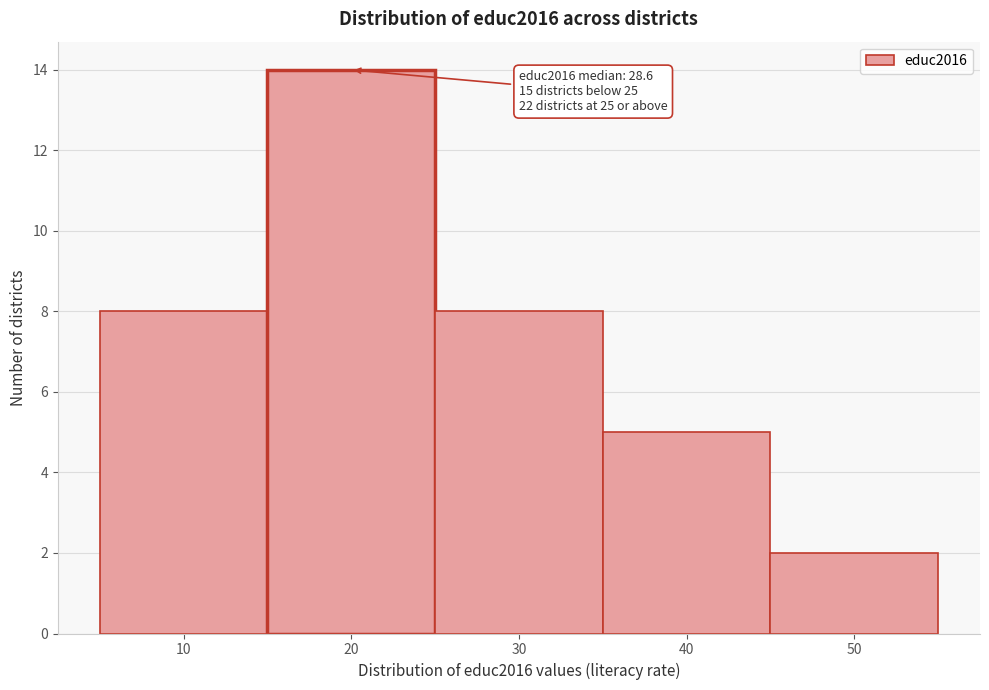

Reading left to right, transcribe all the data shown in this chart.

10=8	20=14	30=8	40=5	50=2